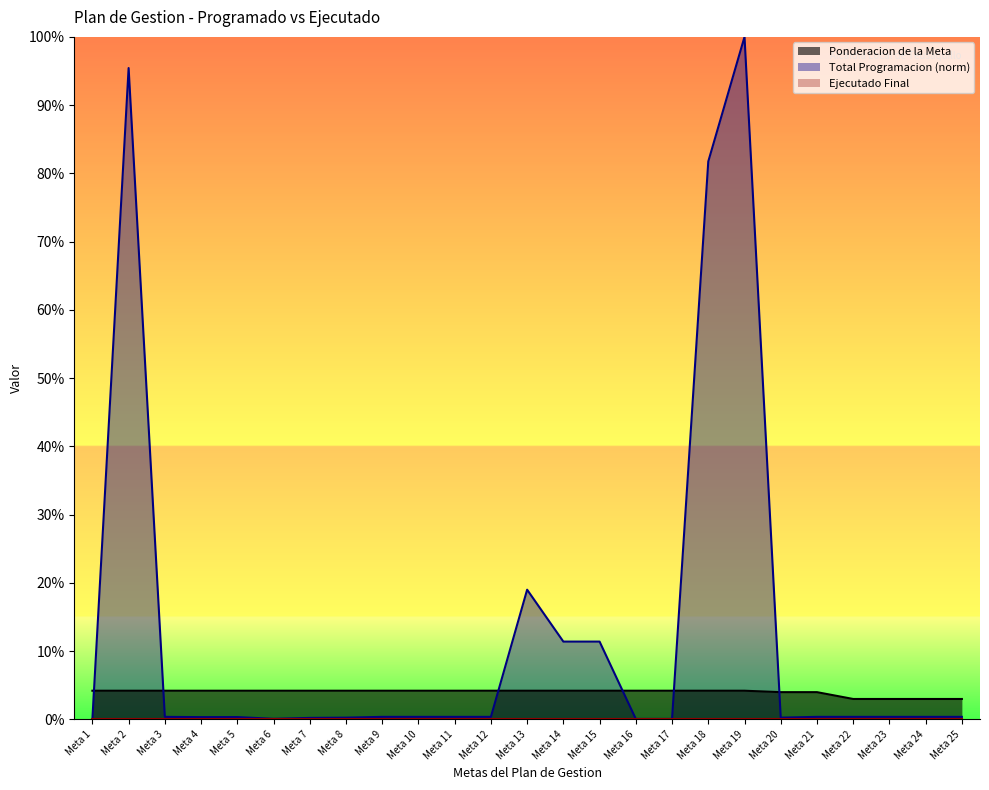

Rank the categories by Total Programacion Vigencia value from lowest to highest.

Meta 1, Meta 16, Meta 17, Meta 6, Meta 7, Meta 8, Meta 20, Meta 4, Meta 5, Meta 3, Meta 9, Meta 10, Meta 11, Meta 12, Meta 21, Meta 22, Meta 23, Meta 24, Meta 25, Meta 14, Meta 15, Meta 13, Meta 18, Meta 2, Meta 19